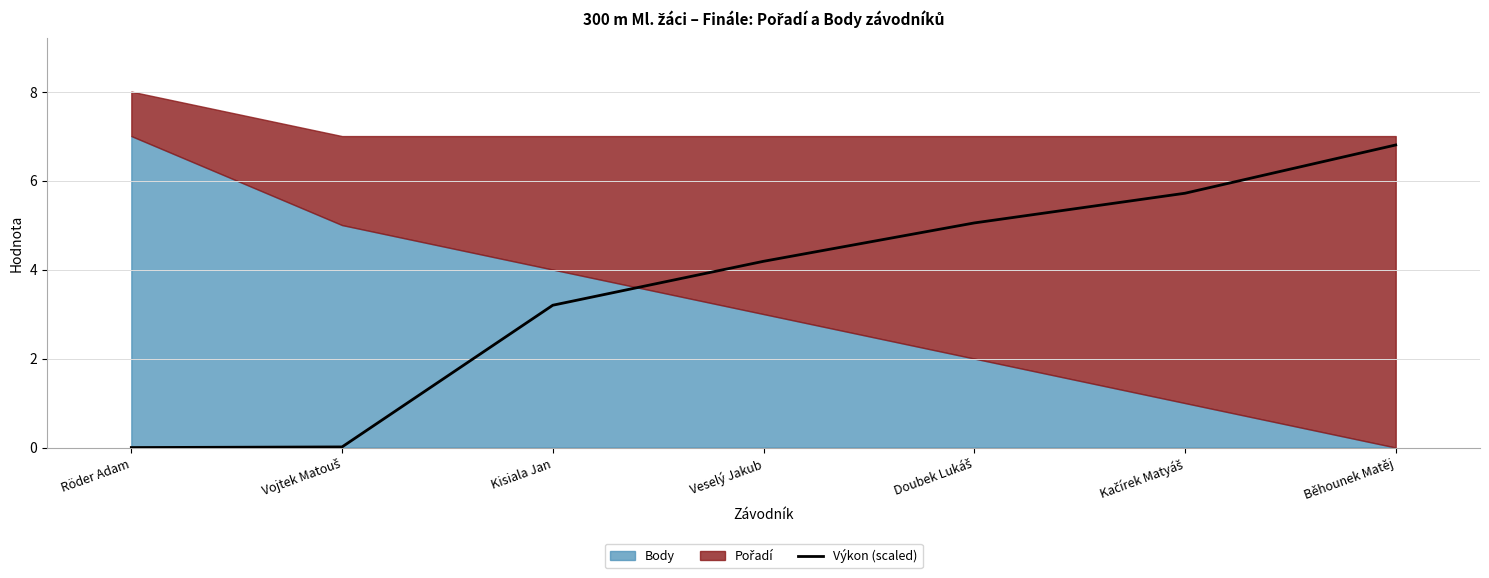

Where does the data first go above 4?

Veselý Jakub